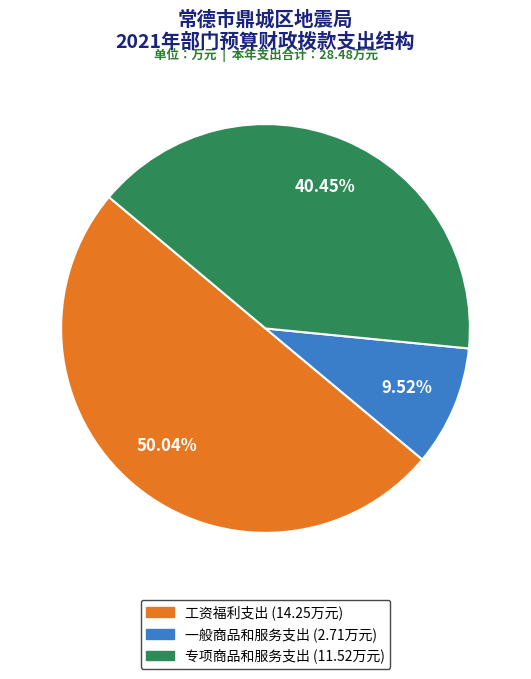

To the nearest percent, what is the difference between the 专项商品和服务支出 and 一般商品和服务支出 slice percentages?

31%